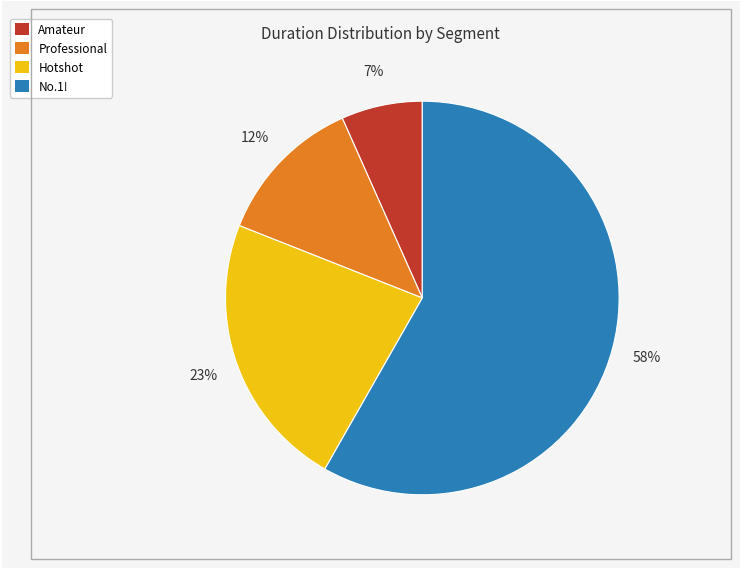

Which category has the smallest portion of the pie?

Amateur